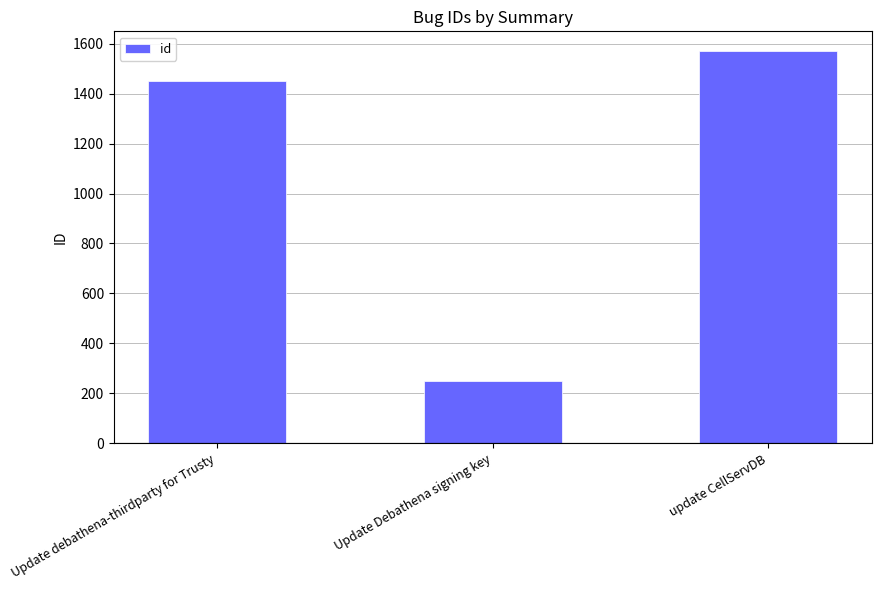

The chart shows a value of 851 at Update debathena-thirdparty for Trusty. True or false?

False